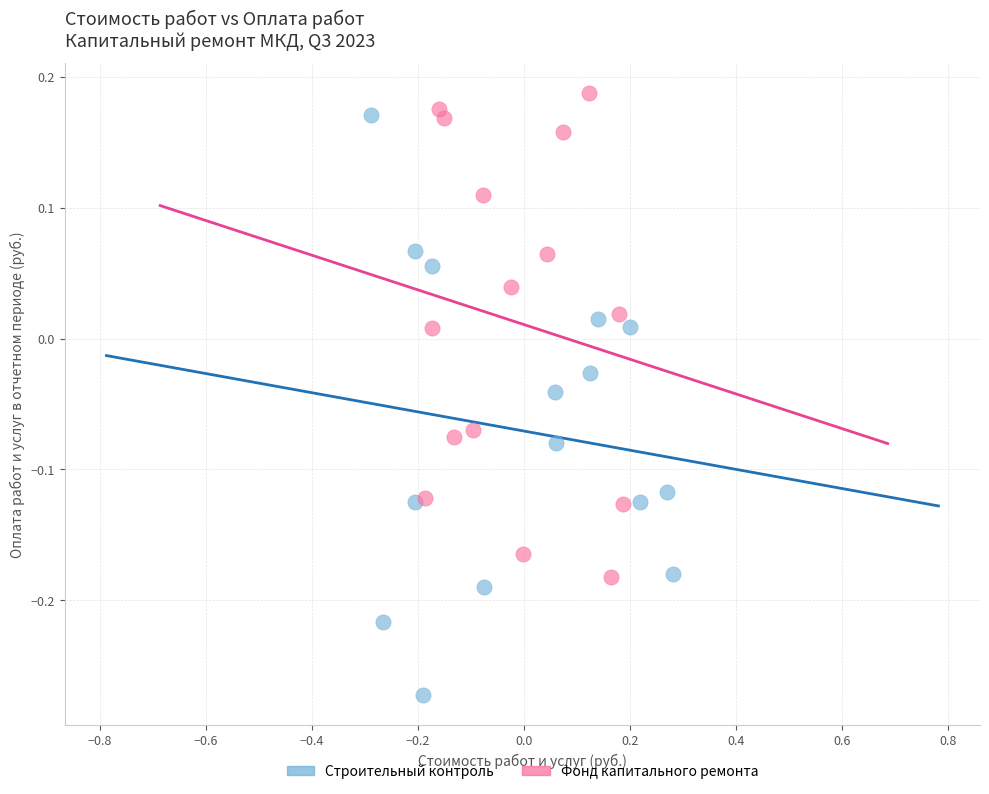

Which series has the largest Y range (max minus min)?

Строительный контроль